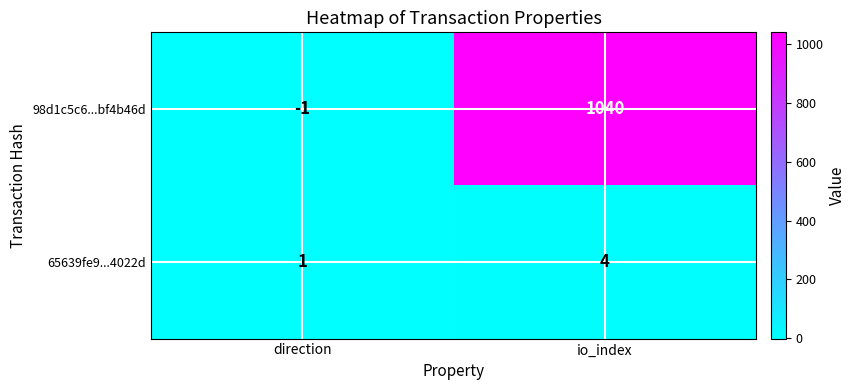

What is the approximate value of 98d1c5c6...bf4b46d at io_index?

1040